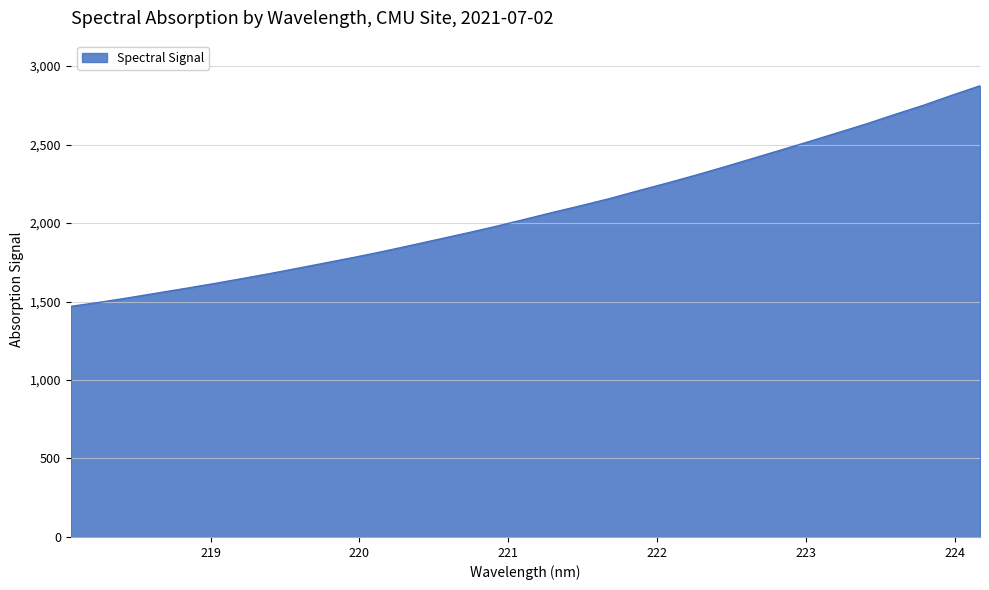

What is the maximum value shown in the chart?

2874.3